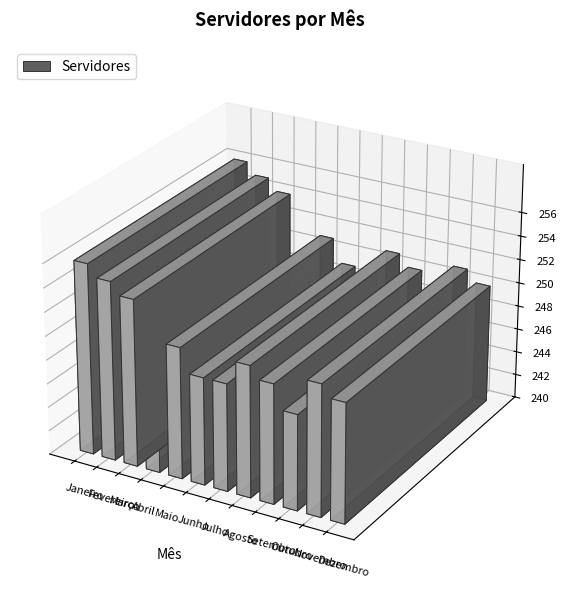

What is the average value?

251